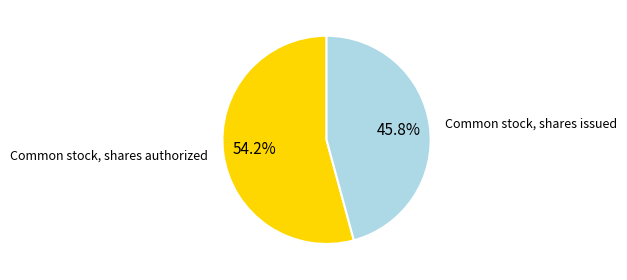

Between Common stock, shares authorized and Common stock, shares issued, which is larger?

Common stock, shares authorized